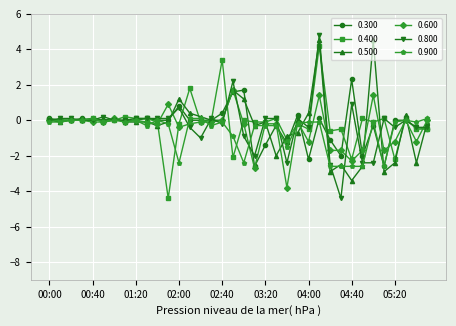

What is the value of the 0.400 point at the 33rd from the left?

-2.2